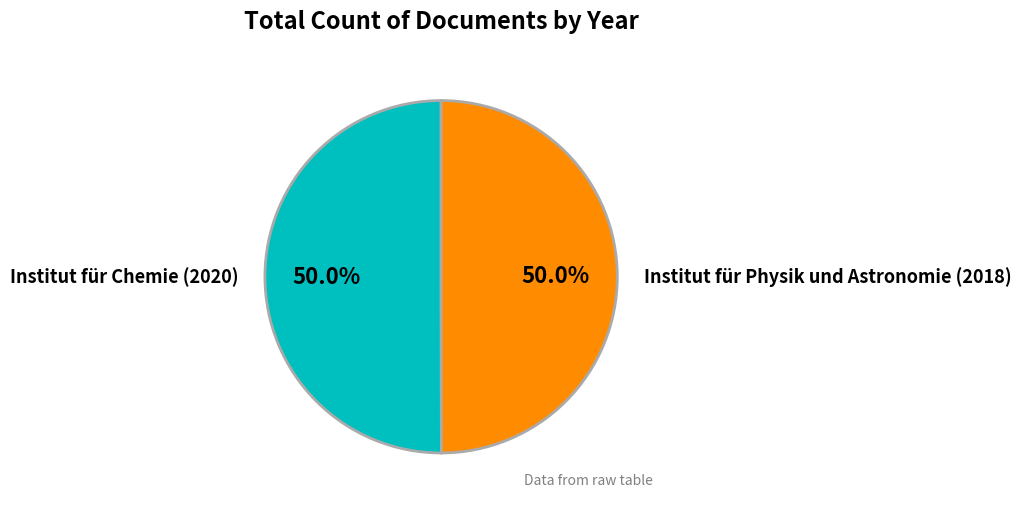

Count the number of slices in the pie.

2